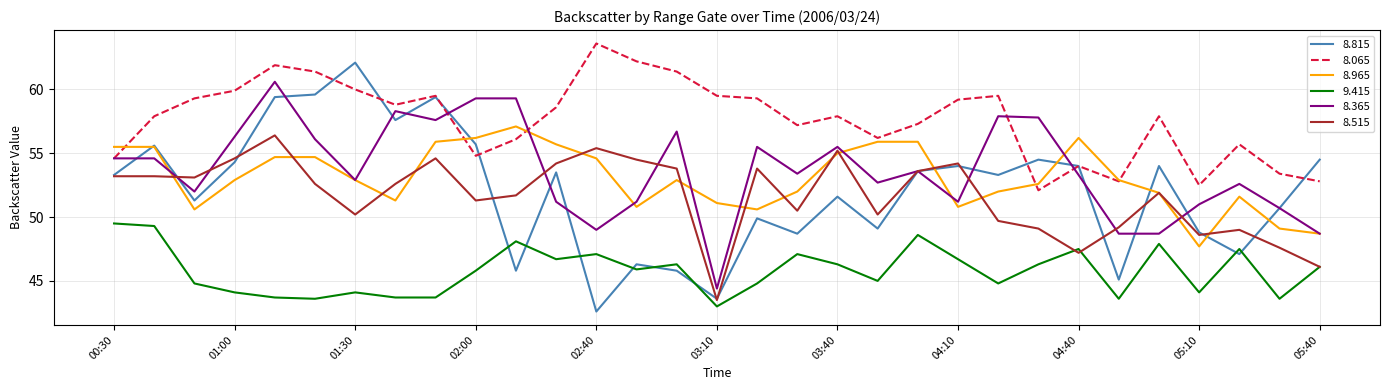

Which series has the largest total across all categories?

8.065